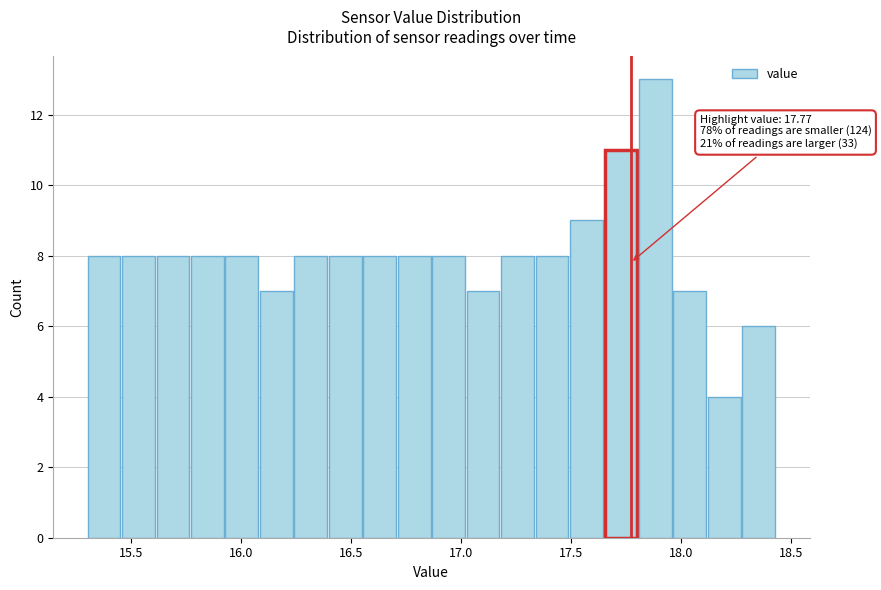

Around what value on the x-axis is the tallest bar? Give the approximate position of its centre, as read against the axis.

17.90